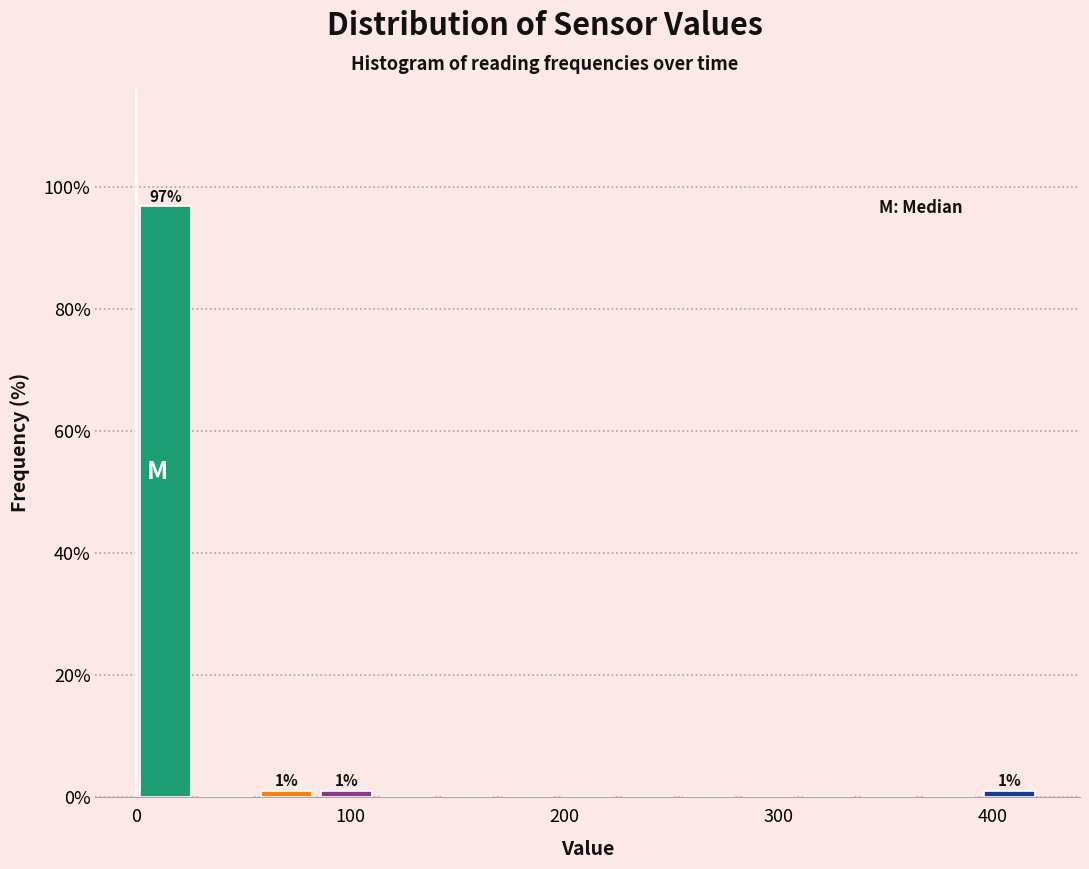

Read against the x-axis, roughly where is the centre of the tallest bar?

10